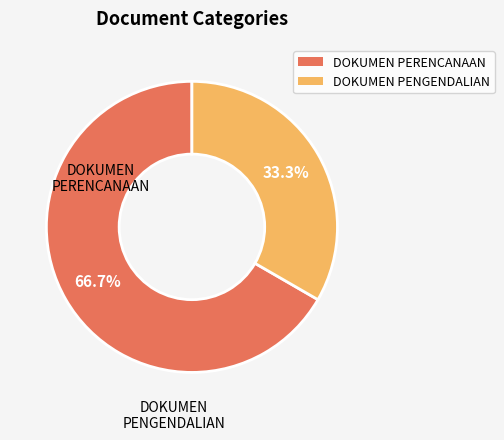

What is the largest slice in the pie chart?

DOKUMEN PERENCANAAN